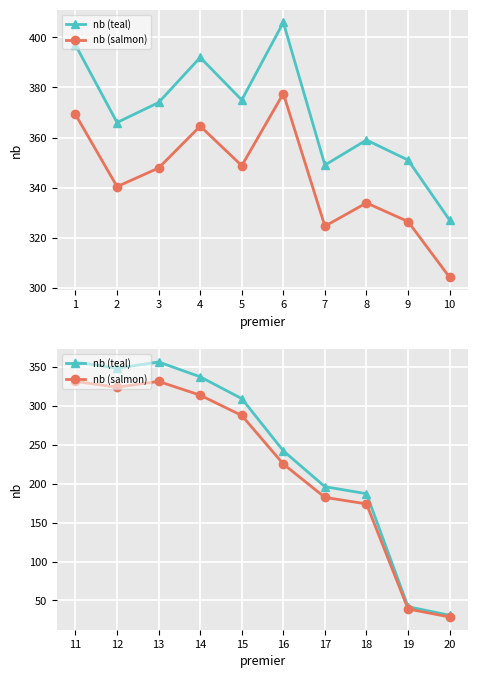

Which series has the largest total across all categories?

nb (teal)